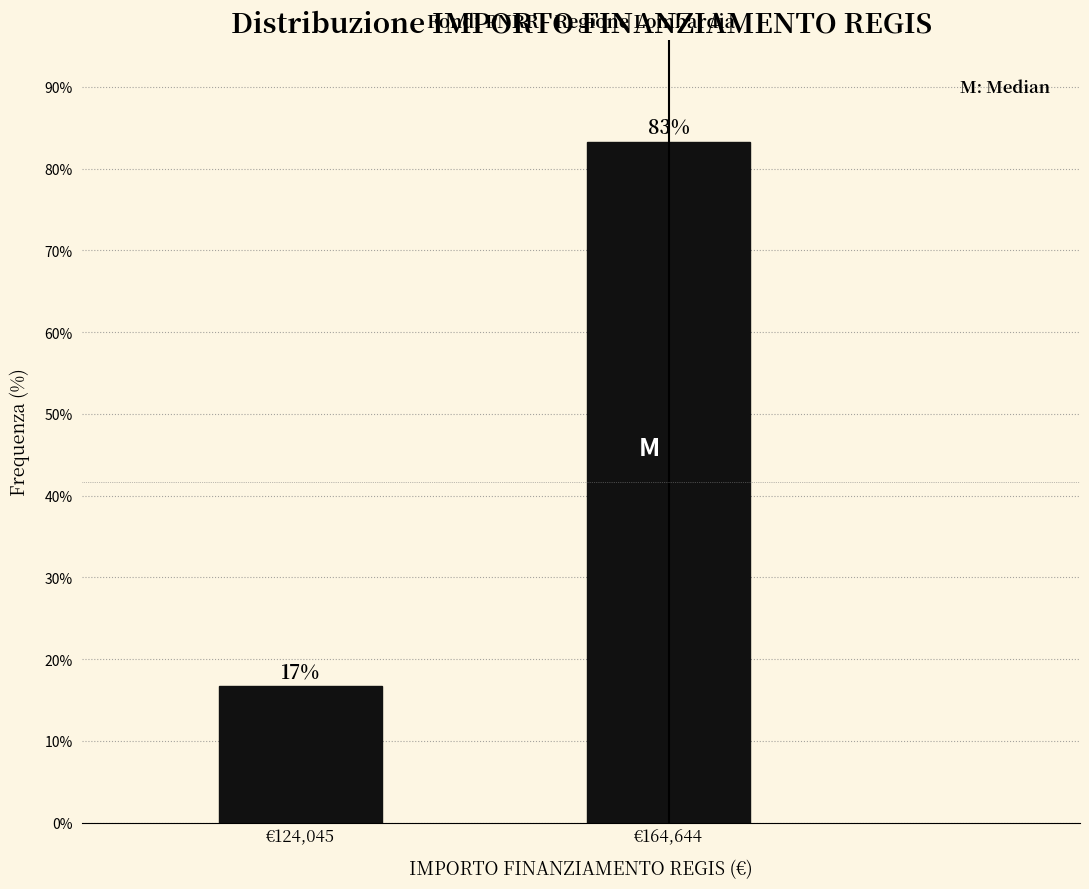

What position from the left is €164,644?

2